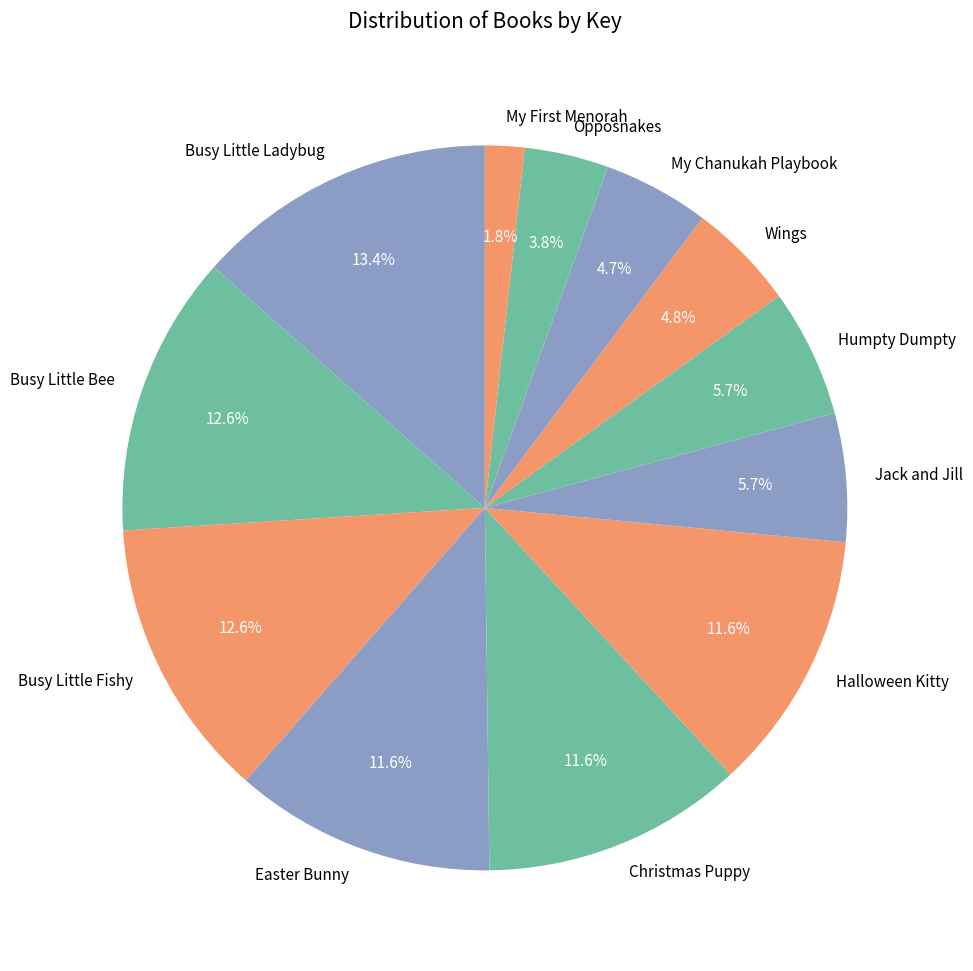

Does Halloween Kitty account for over 50% of the chart?

No